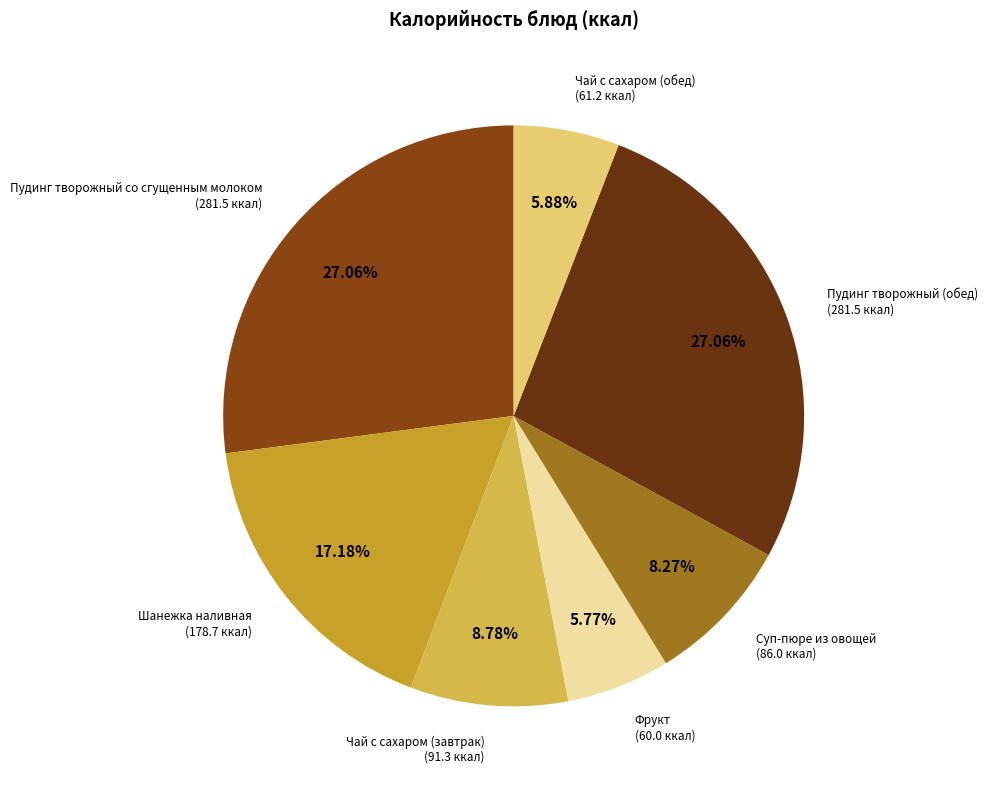

What percentage is NOT represented by Пудинг творожный (обед)?

72.9%